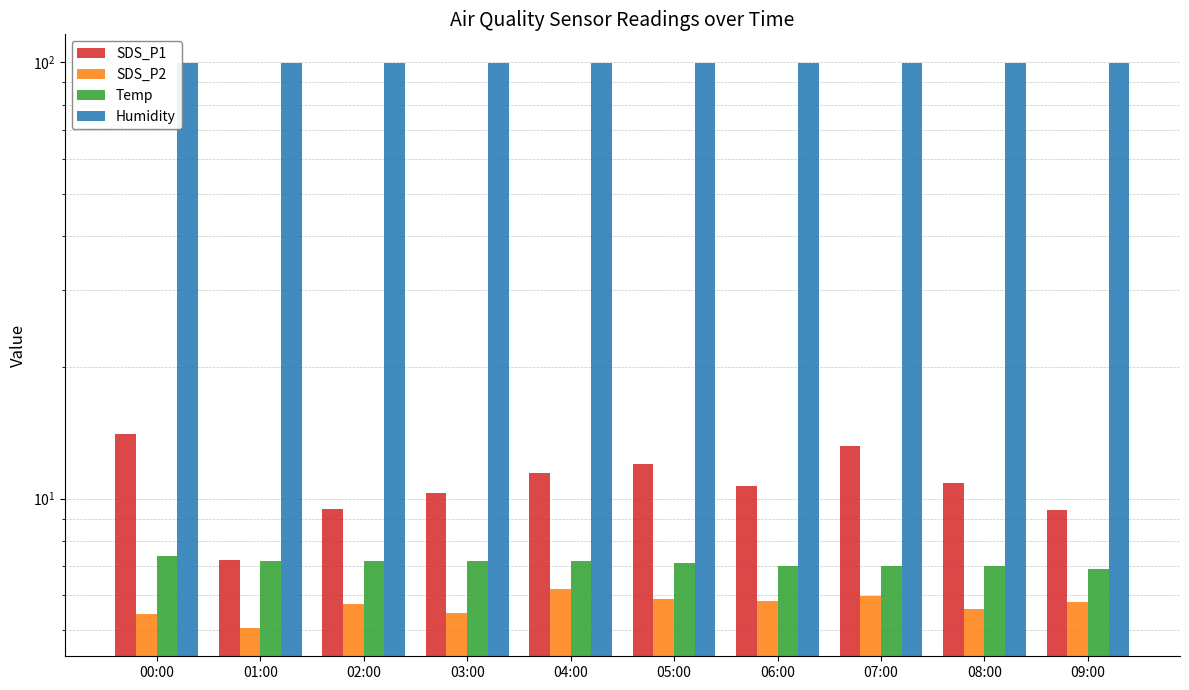

What are all the series names shown in the legend?

SDS_P1, SDS_P2, Temp, Humidity